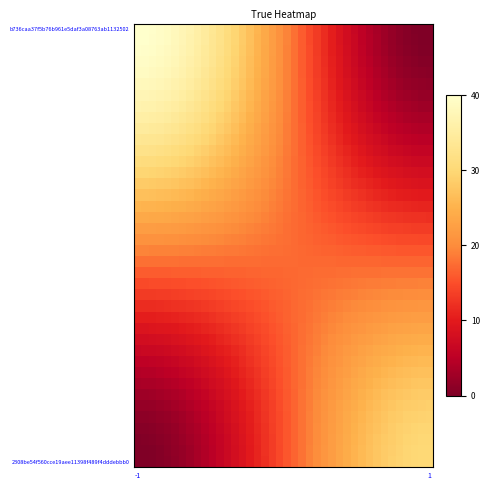

Which series has the largest total across all categories?

b736caa37f5b76b961e5daf3a08763ab1132502